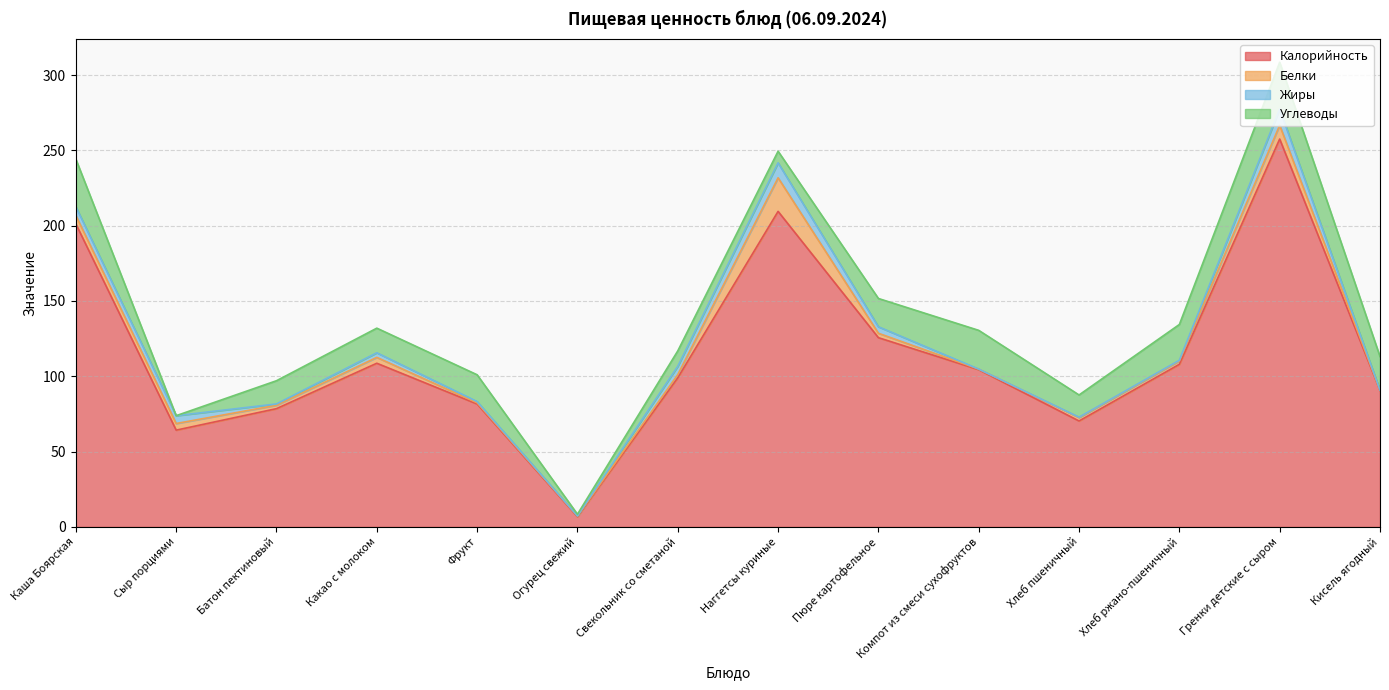

Is the value of Калорийность at Сыр порциями greater than the value of Белки at Компот из смеси сухофруктов?

Yes